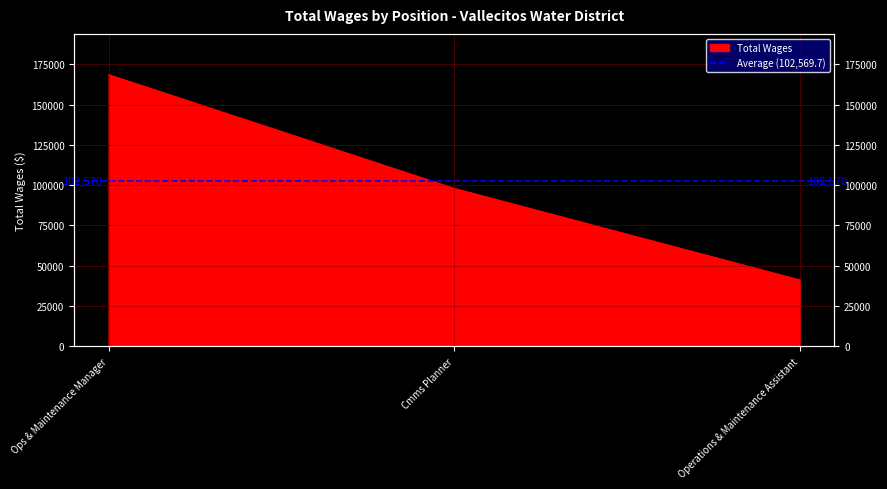

Reading left to right, list all the values displayed in this chart.

168522	97980	41207